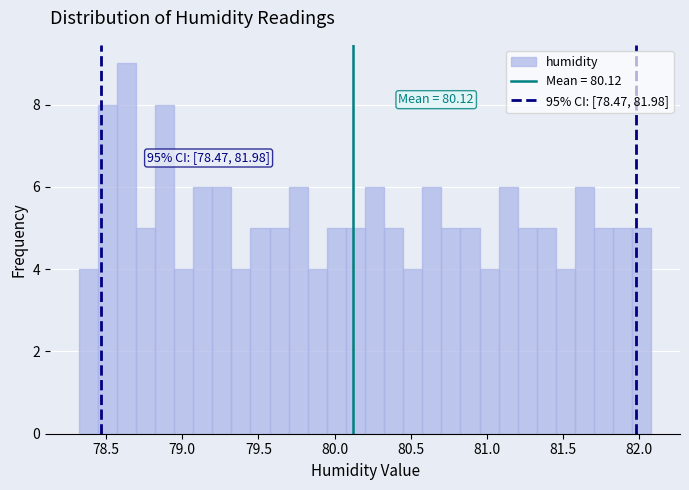

Around what value on the x-axis is the tallest bar? Give the approximate position of its centre, as read against the axis.

78.65